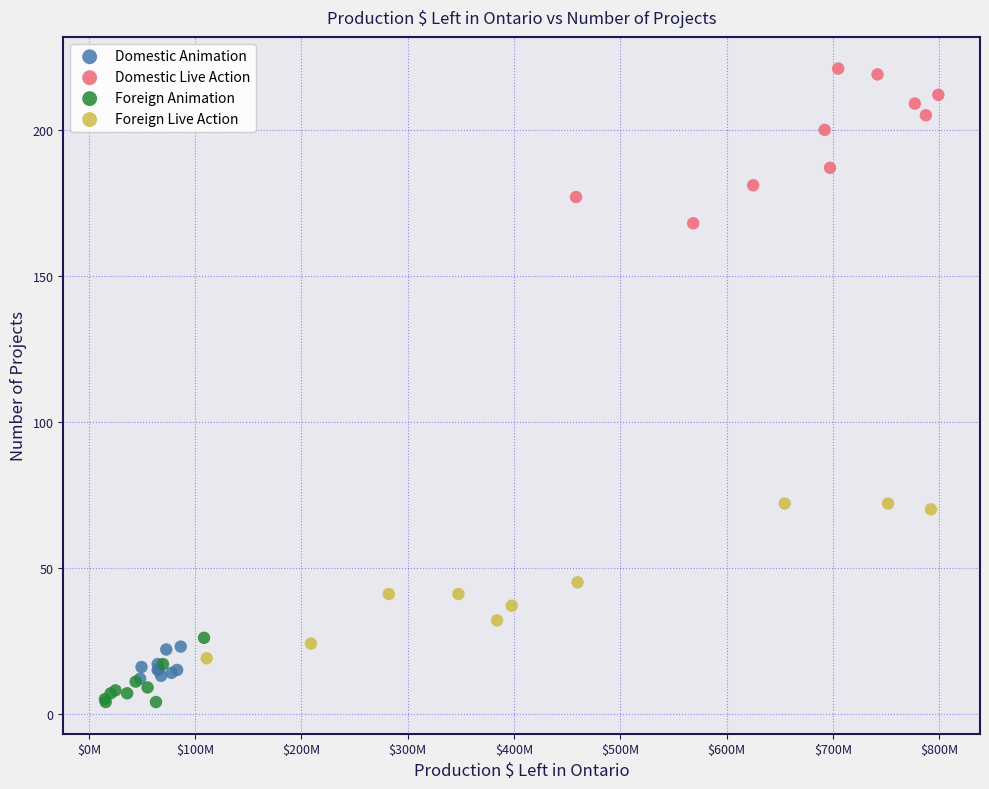

Which series contains the highest Y value?

Domestic Live Action